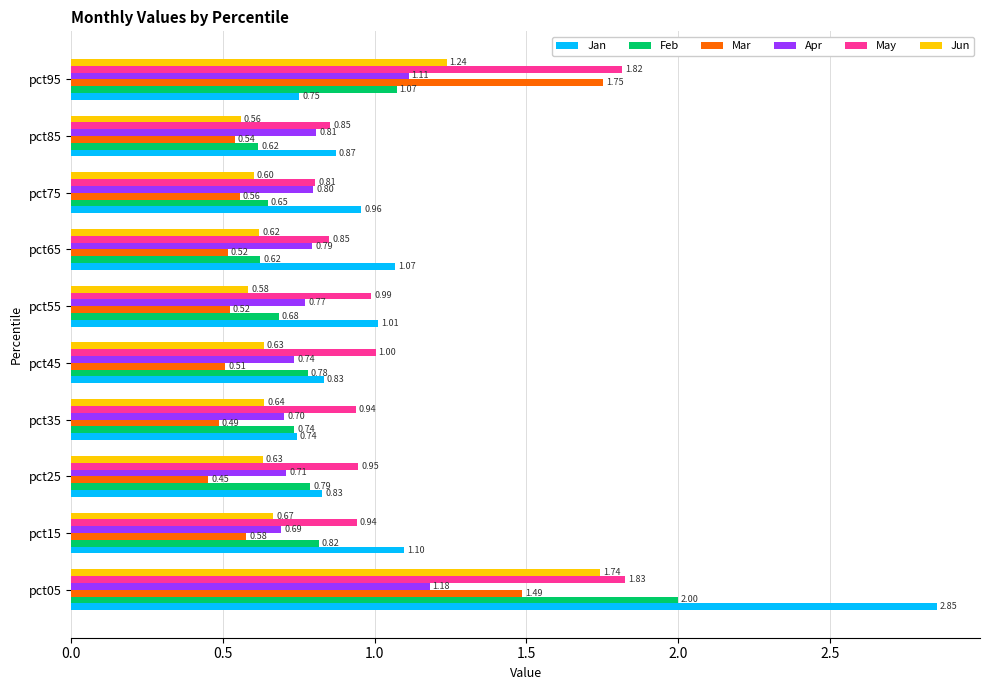

Where is Mar nearest to the value 1?

pct15